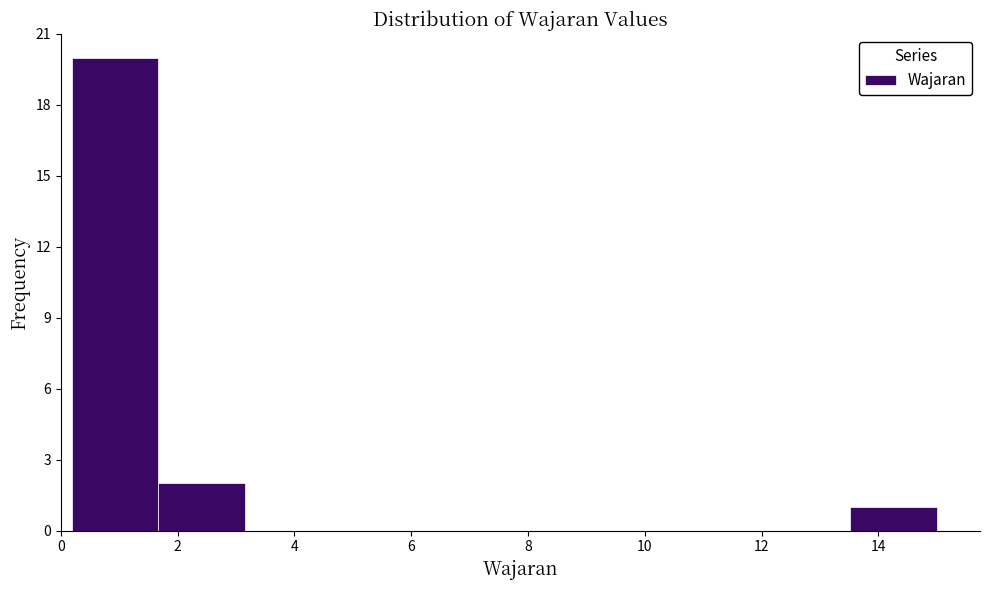

Over which range of the x-axis is the bar tallest?

0.2 to 1.6